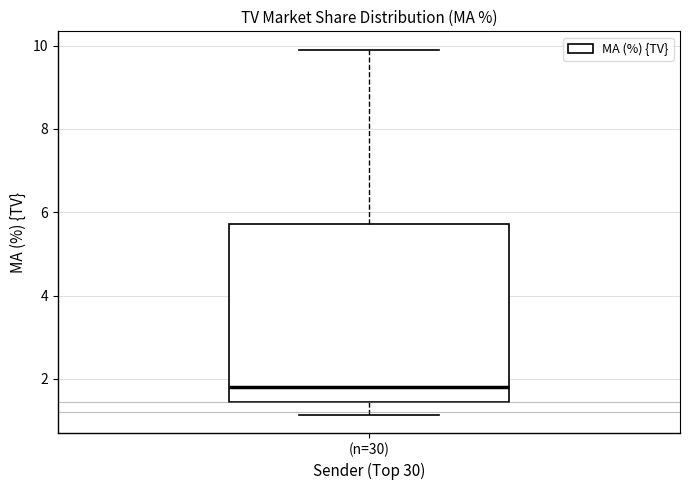

Read this box plot against the y-axis: the position of the median line, the range covered by the box, and the ends of both whiskers. The values are not printed on the chart, so give them approximately, as read against the axis.

median 1.8, box 1.4 to 5.8, whiskers 1.2 to 10.0